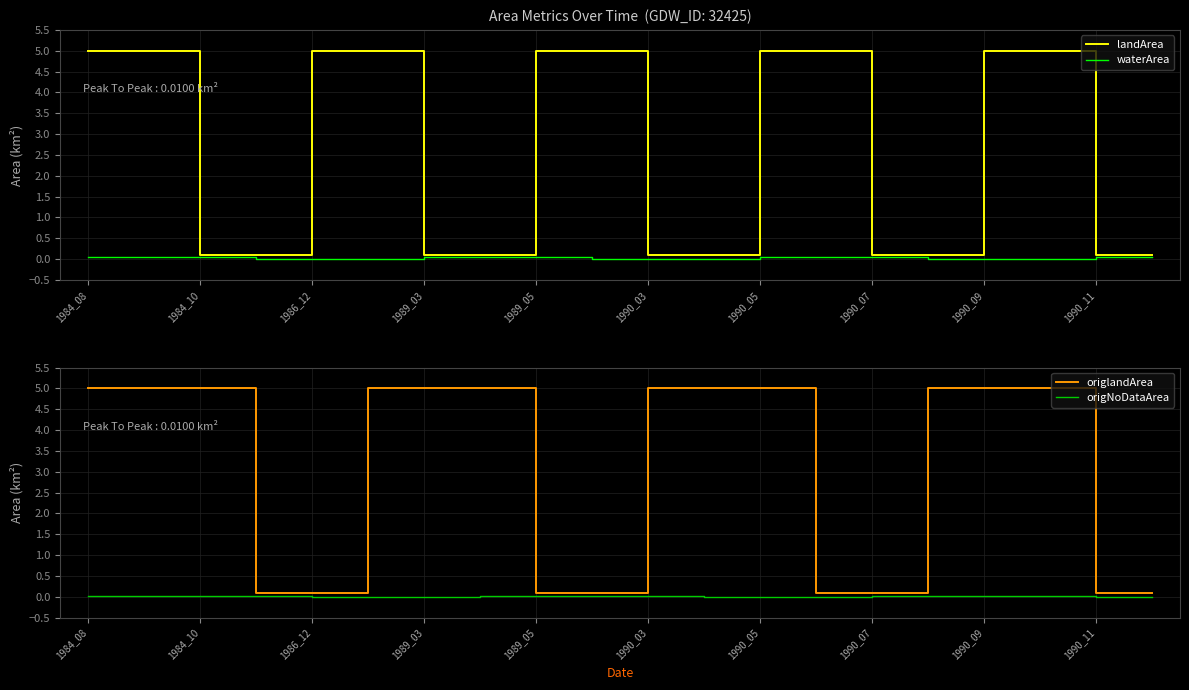

How many waterArea values are between 0 and 1?

20